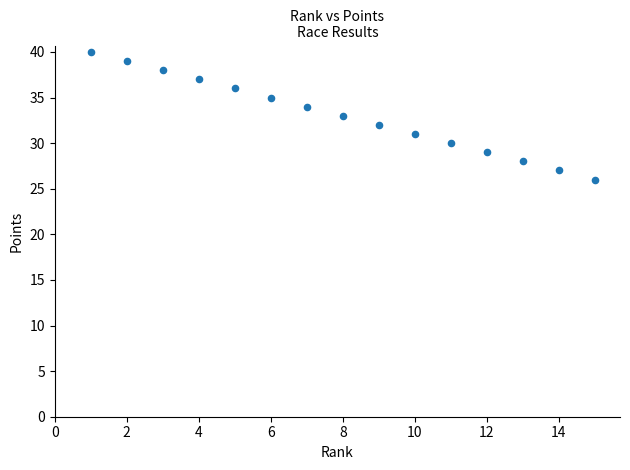

What is the range of Y values (max minus min)?

14